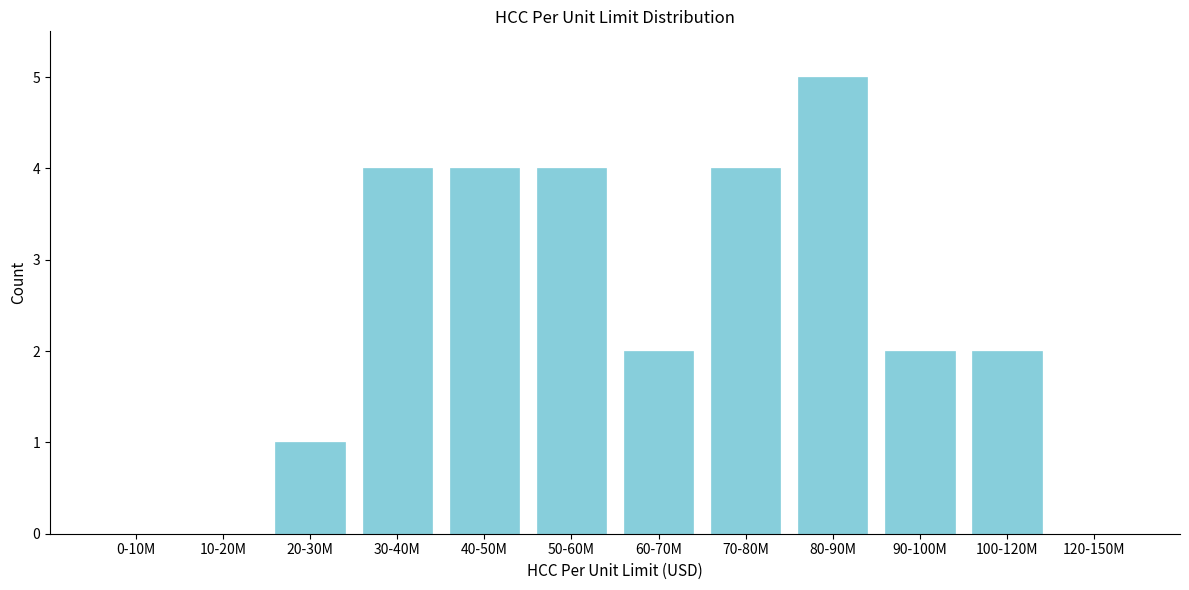

Reading right to left, list all the values displayed in this chart.

120-150M=0	100-120M=2	90-100M=2	80-90M=5	70-80M=4	60-70M=2	50-60M=4	40-50M=4	30-40M=4	20-30M=1	10-20M=0	0-10M=0